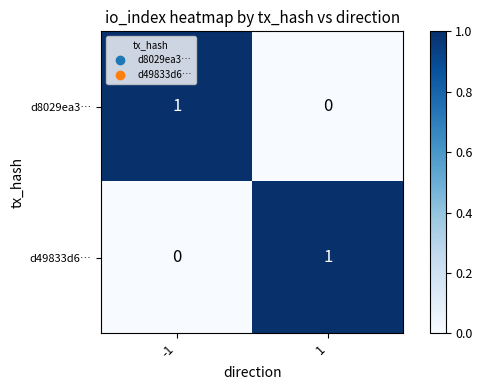

Is the value of d8029ea3… at -1 greater than the value of d49833d6… at -1?

Yes